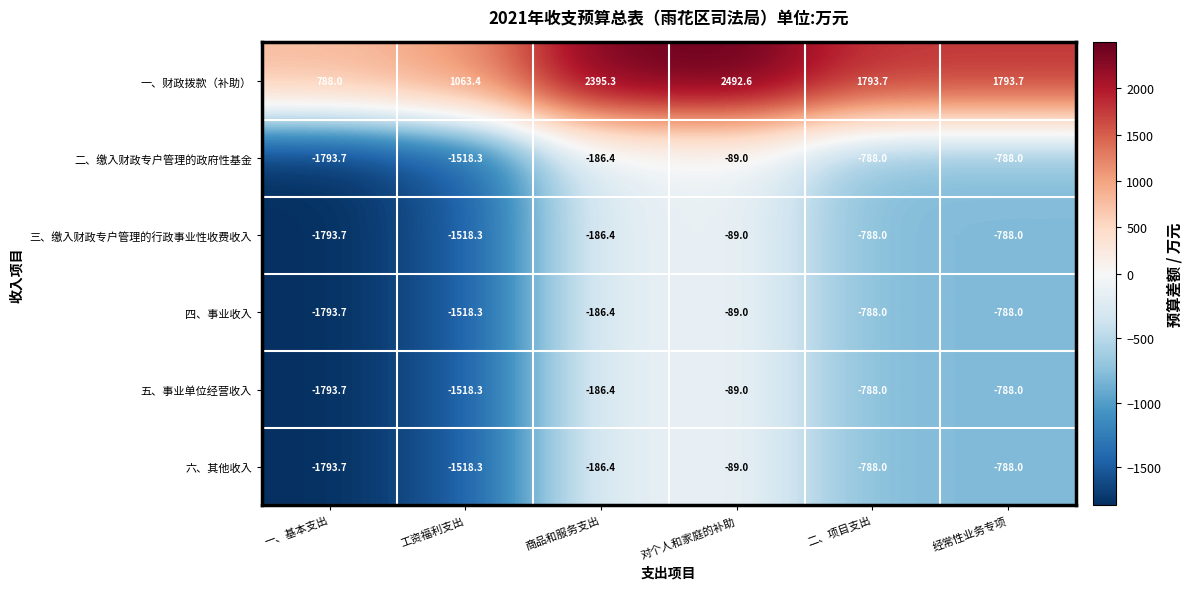

The value of 六、其他收入 at 经常性业务专项 is -788.0. True or false?

True